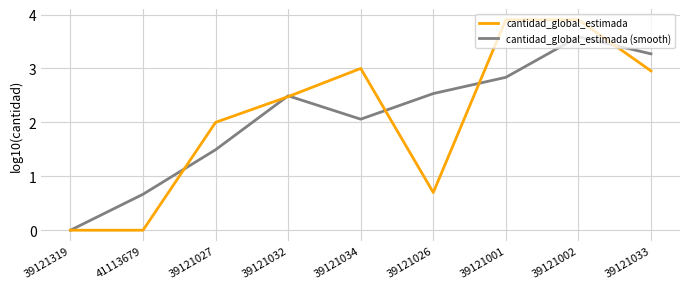

Count the number of data series in this chart.

2